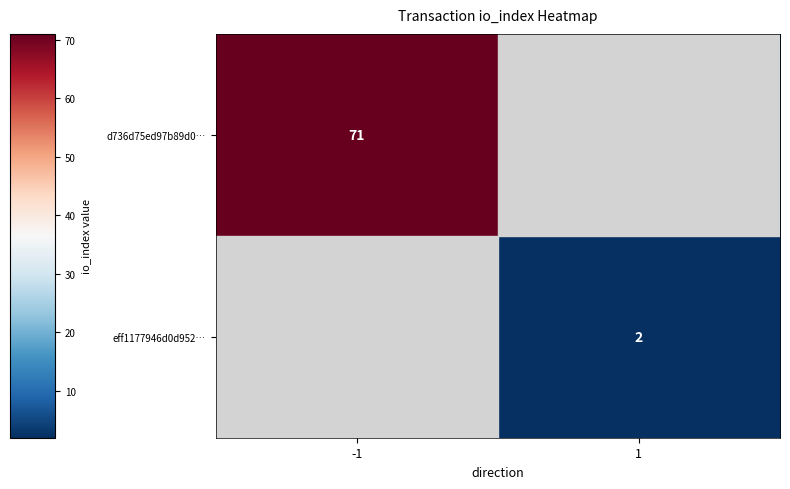

What is the total value across all series at 1?

2